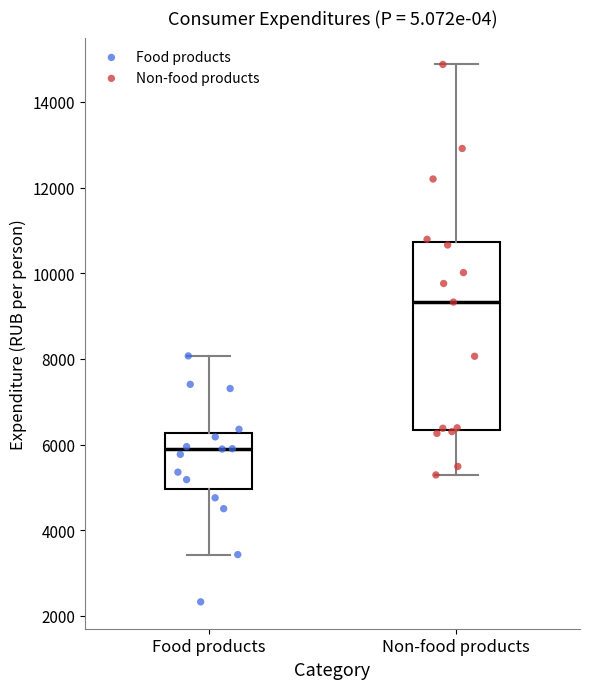

Which box has the highest median line?

Non-food products